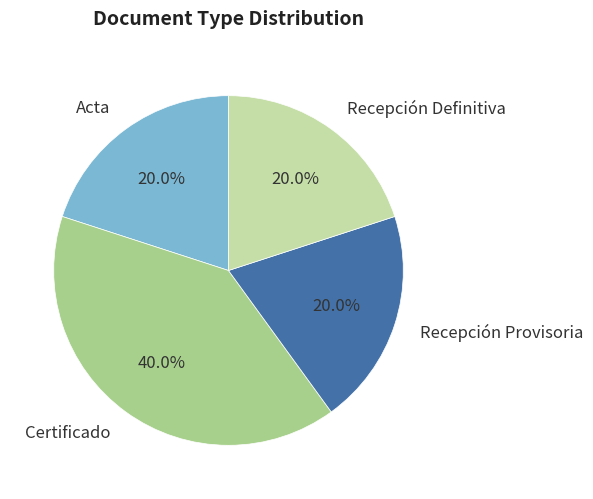

What is the largest slice in the pie chart?

Certificado